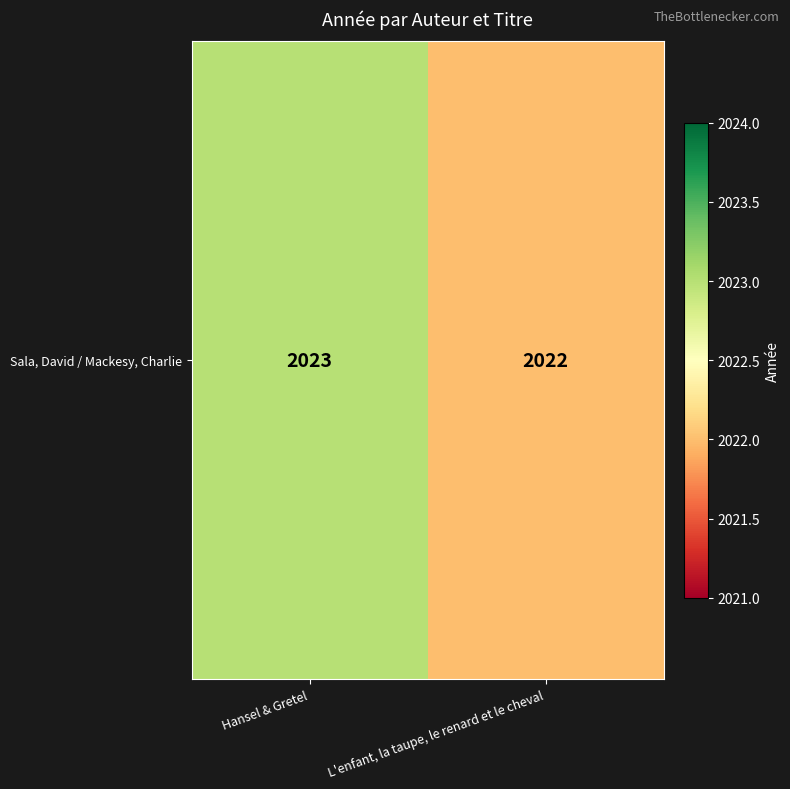

What is the sum of the values at L'enfant, la taupe, le renard et le cheval and Hansel & Gretel?

4045